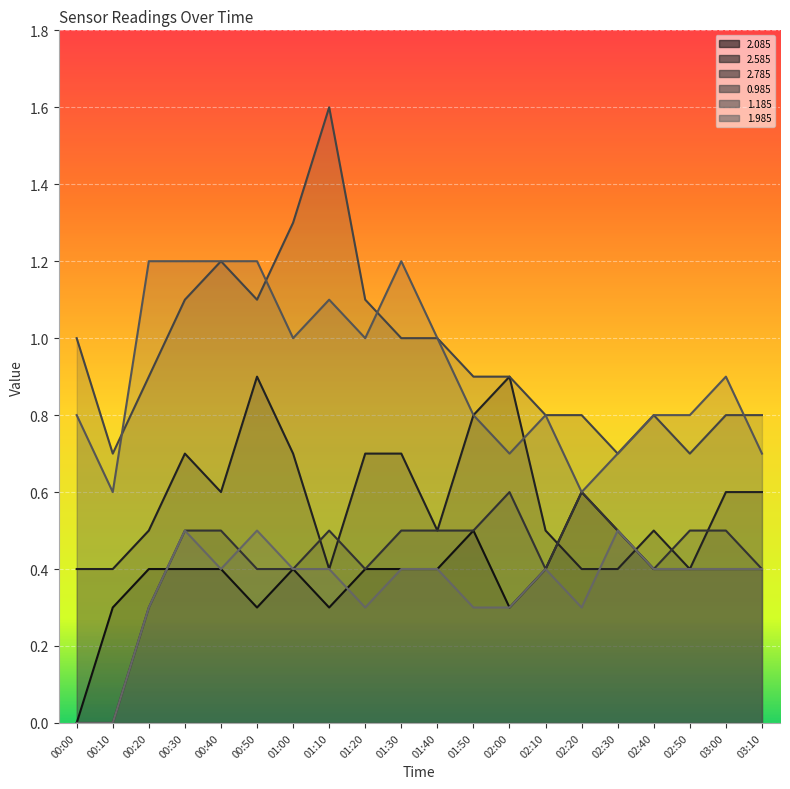

What is the difference between the maximum and second lowest values in the 2.085 series?

0.3